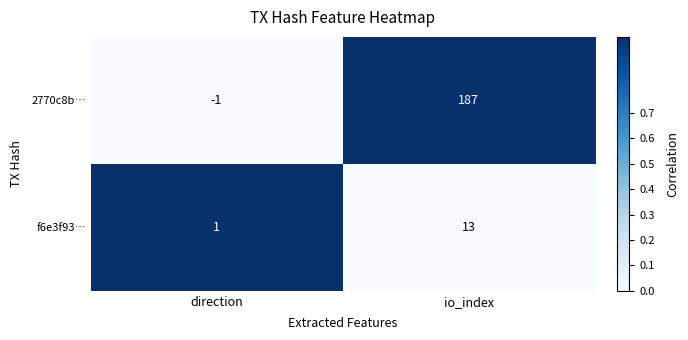

What is the difference between the 2770c8b… values at io_index and direction?

188